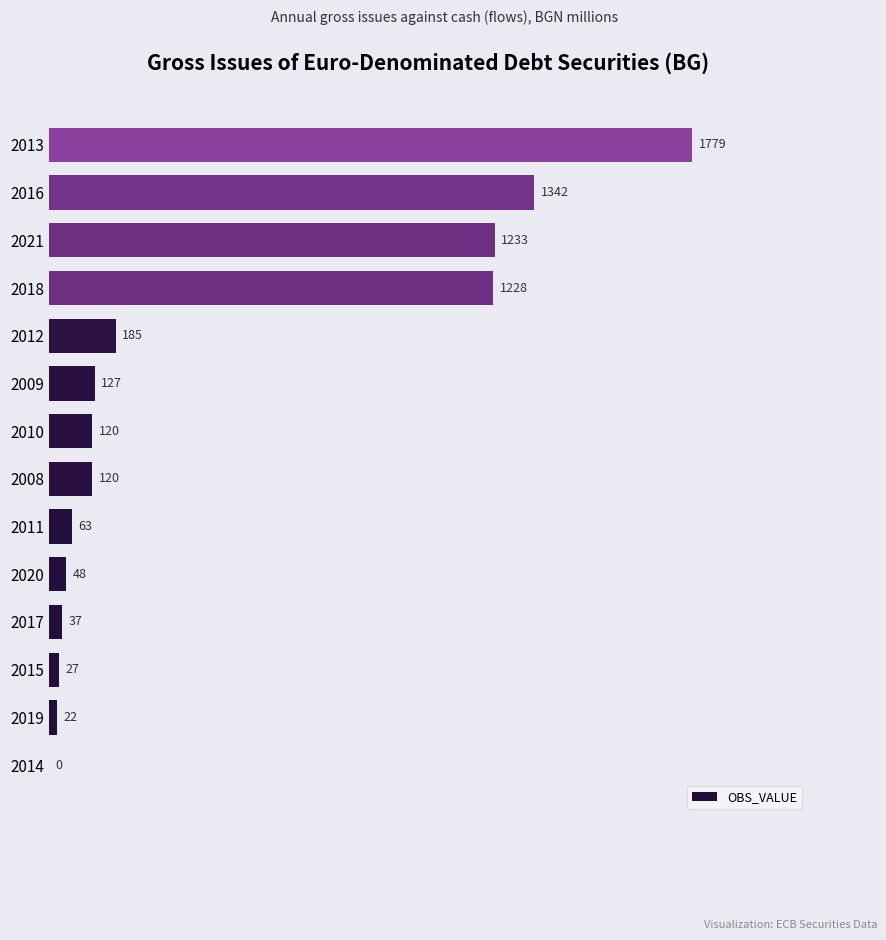

How many values are above zero?

13